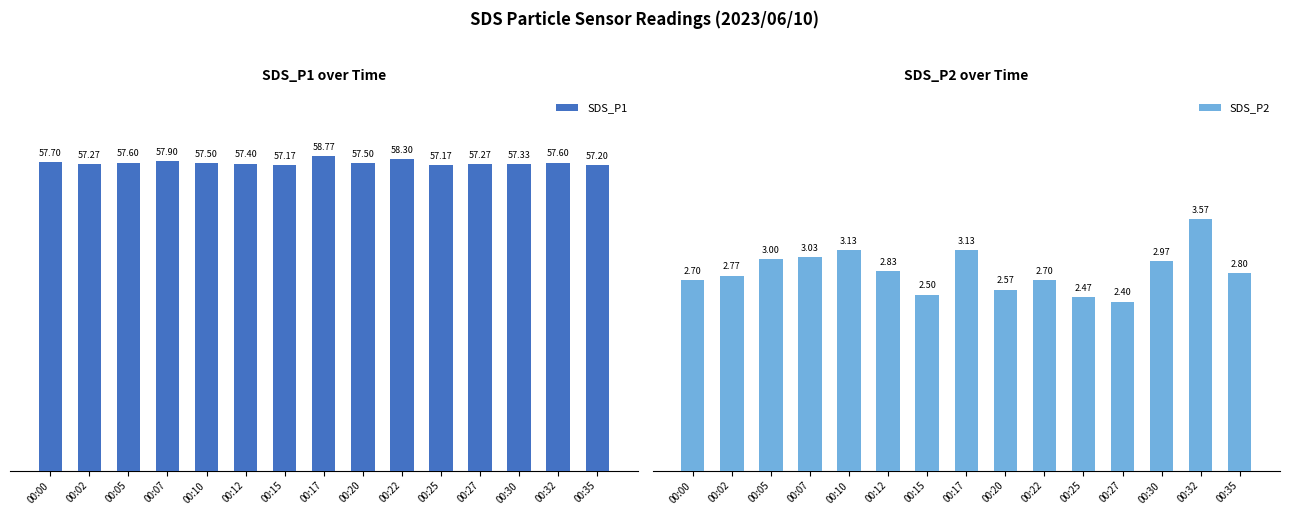

Reading left to right, transcribe all the data shown in this chart.

SDS_P1: 57.7	57.3	57.6	57.9	57.5	57.4	57.2	58.8	57.5	58.3	57.2	57.3	57.3	57.6	57.2
SDS_P2: 2.7	2.8	3.0	3.0	3.1	2.8	2.5	3.1	2.6	2.7	2.5	2.4	3.0	3.6	2.8